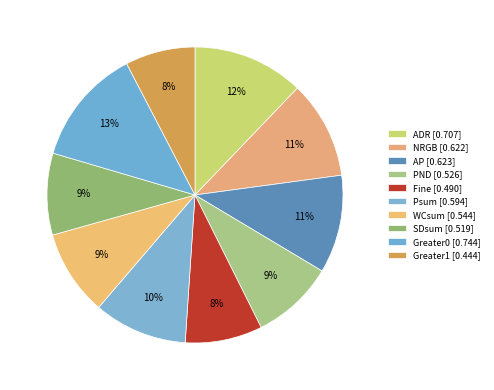

What is the change in value from NRGB to Greater1?

-0.2